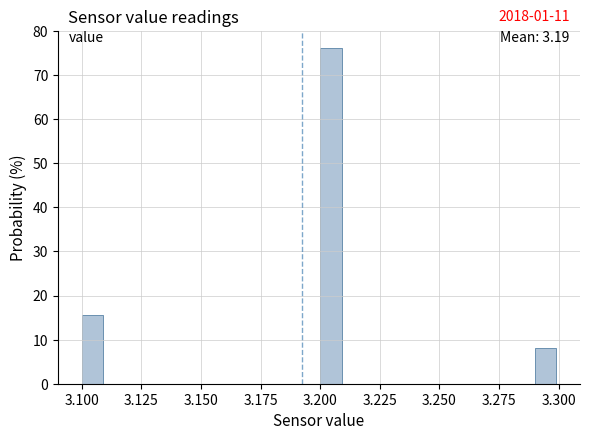

Read against the x-axis, roughly where is the centre of the tallest bar?

3.205